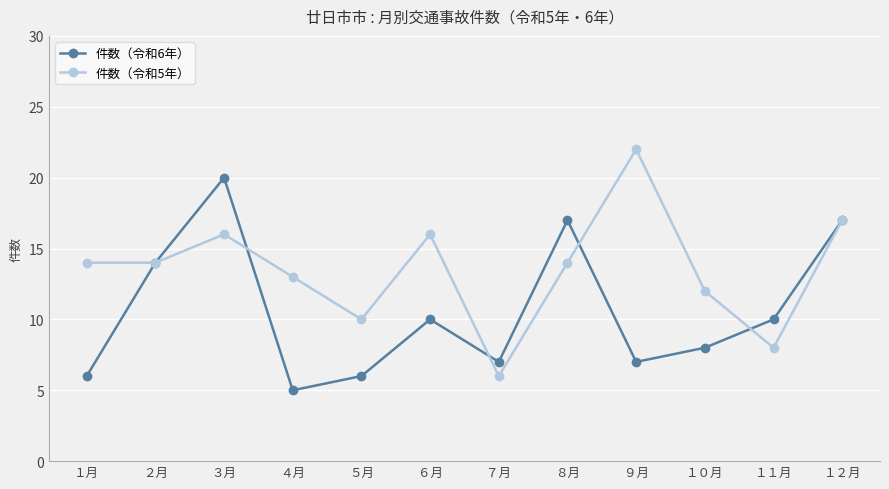

What position from the left is ２月?

2